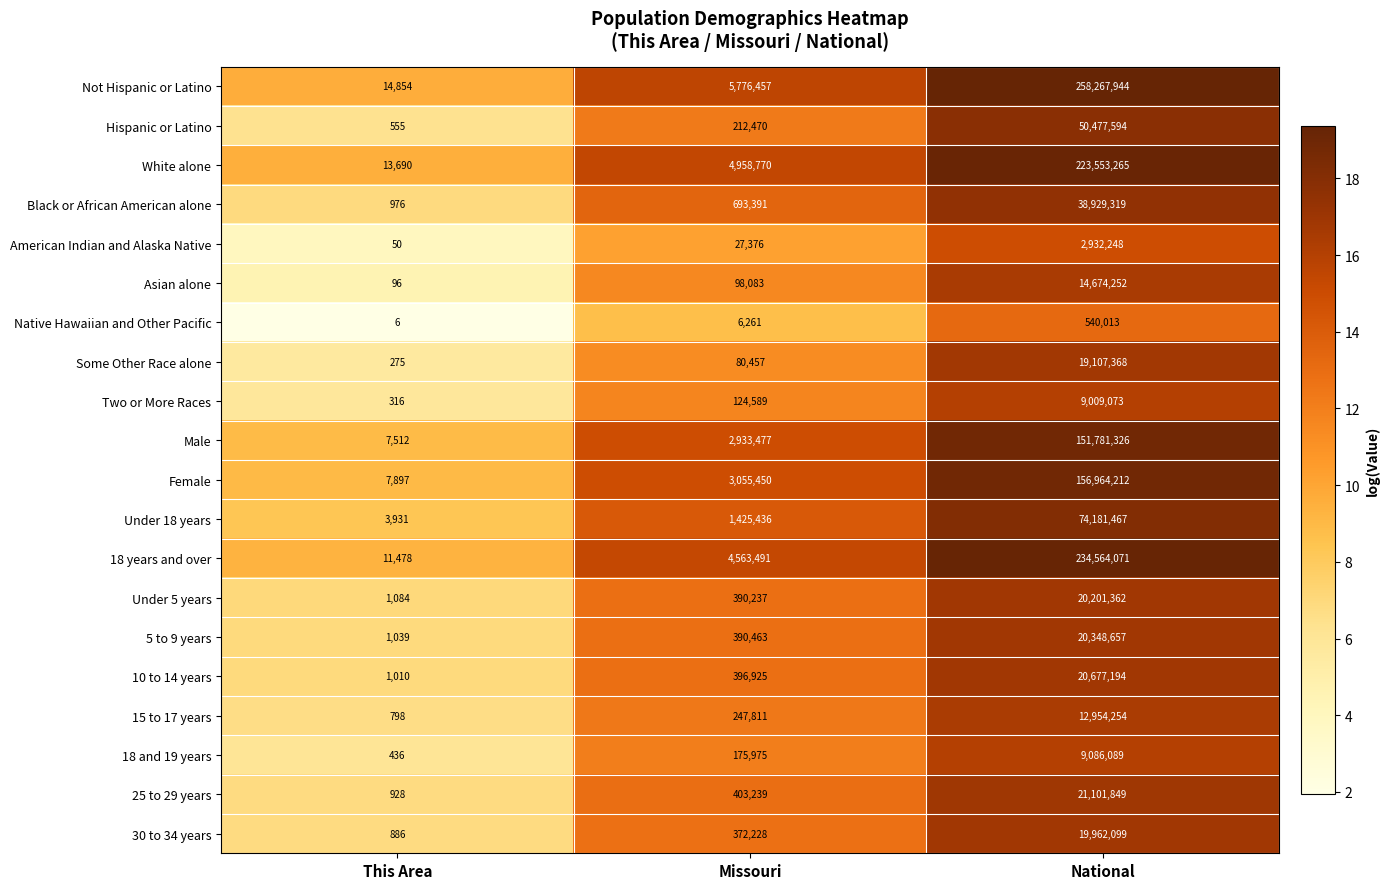

Which label corresponds to the smallest value in the chart?

This Area